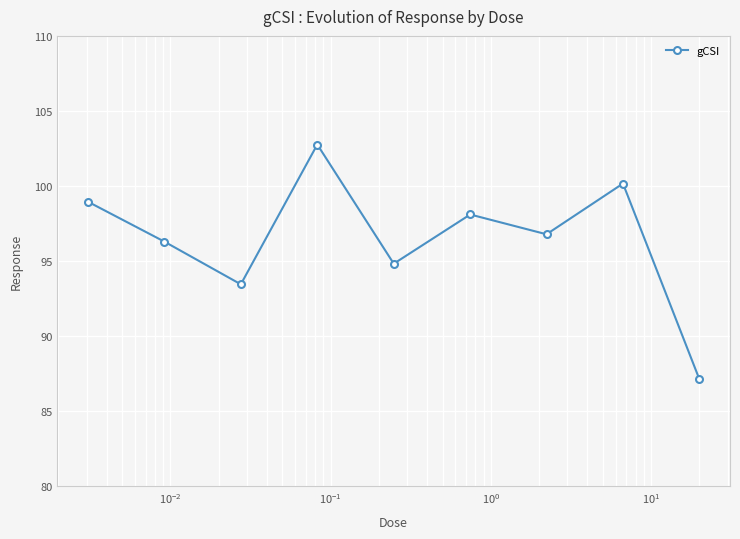

What is the difference between the second highest and minimum values?

13.0